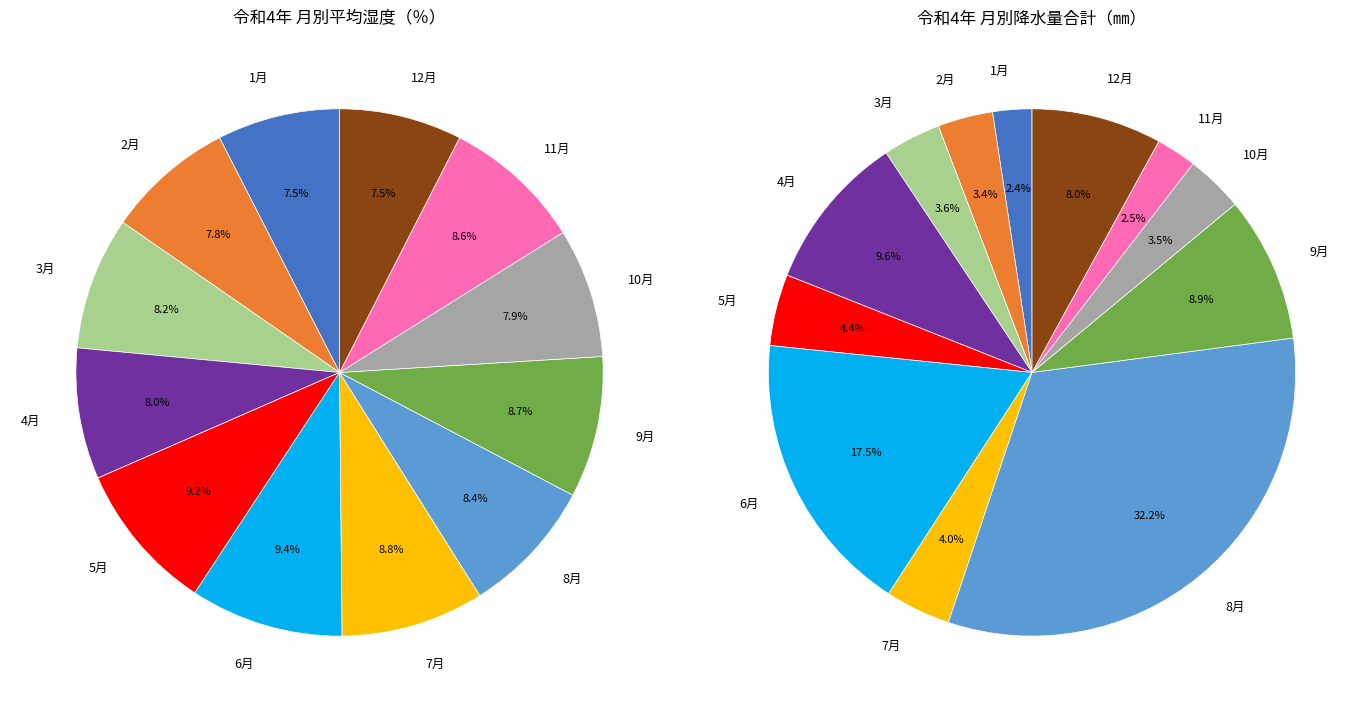

True or false: 10月 accounts for 20% of the total.

False